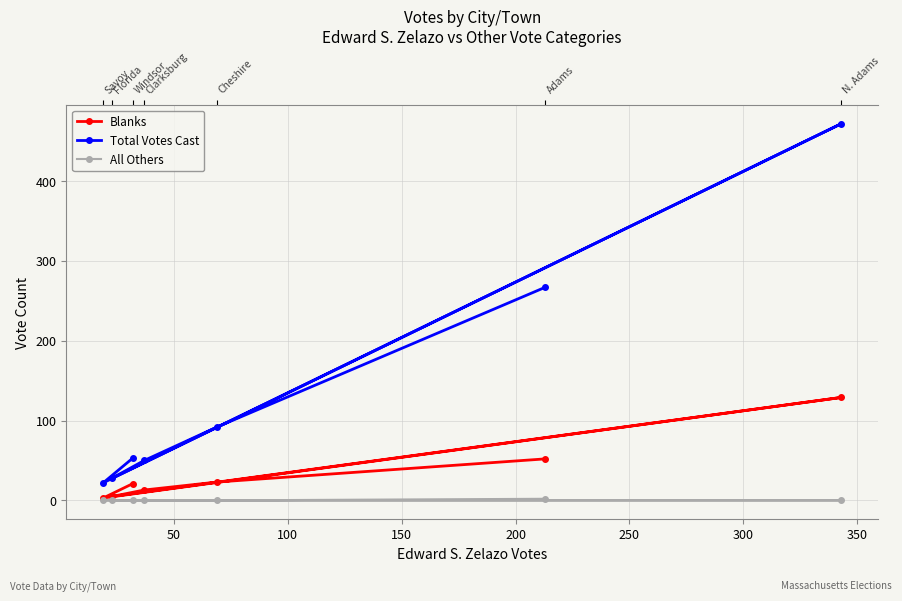

How many categories are shown in the chart?

7